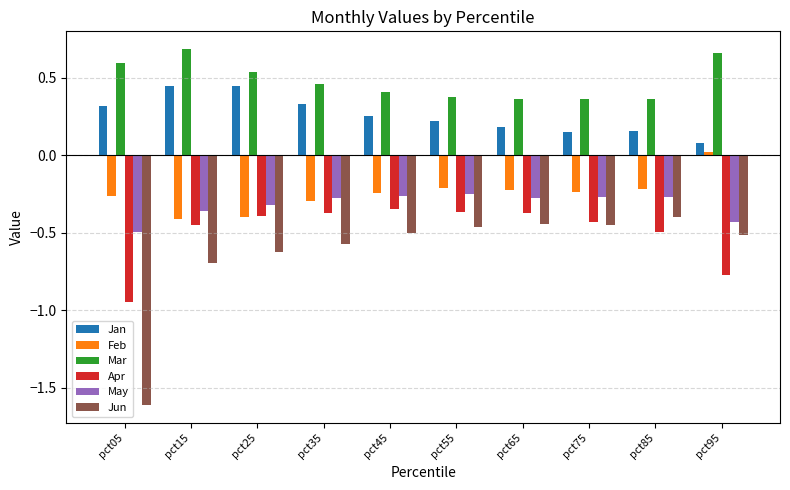

True or false: Mar has a value of 1.1 at pct15.

False